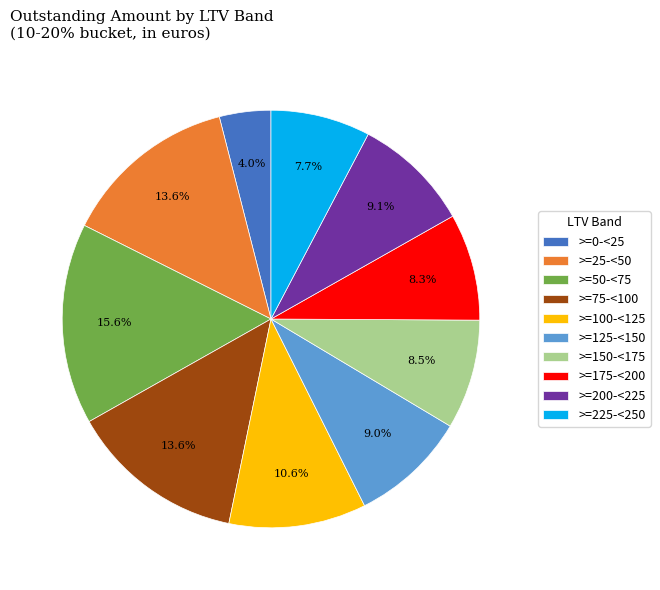

To the nearest percent, what portion does >=200-<225 represent?

9%